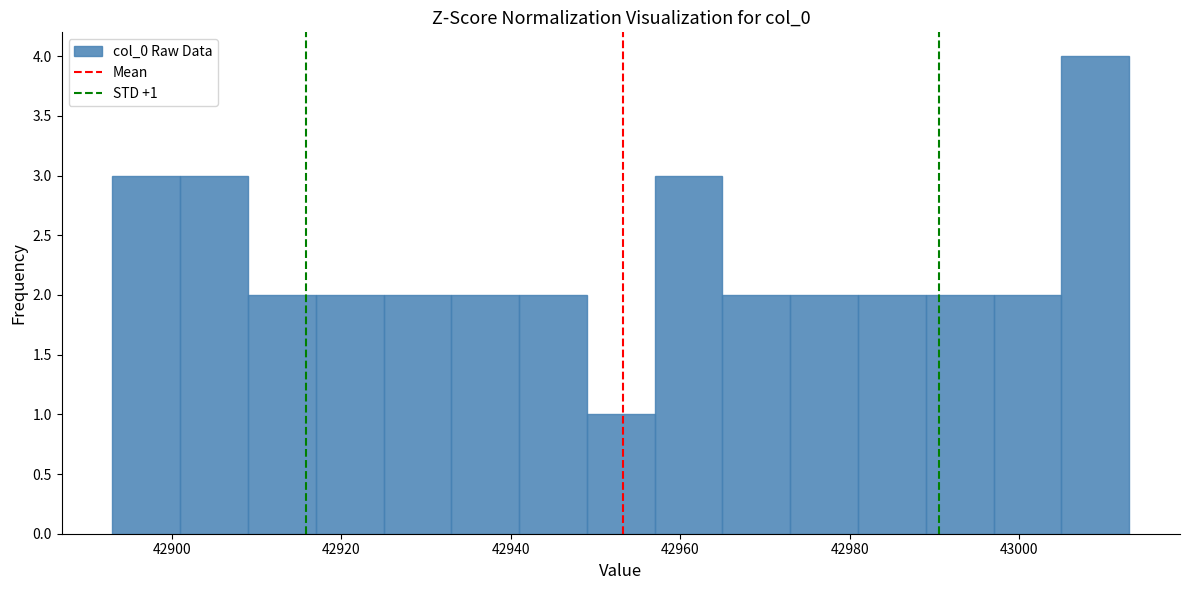

Over which range of the x-axis is the bar tallest?

43005 to 43013